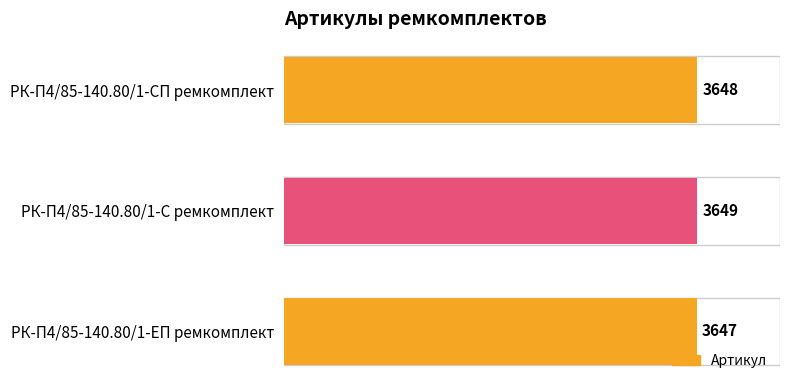

How many values are between 3647 and 3649?

3